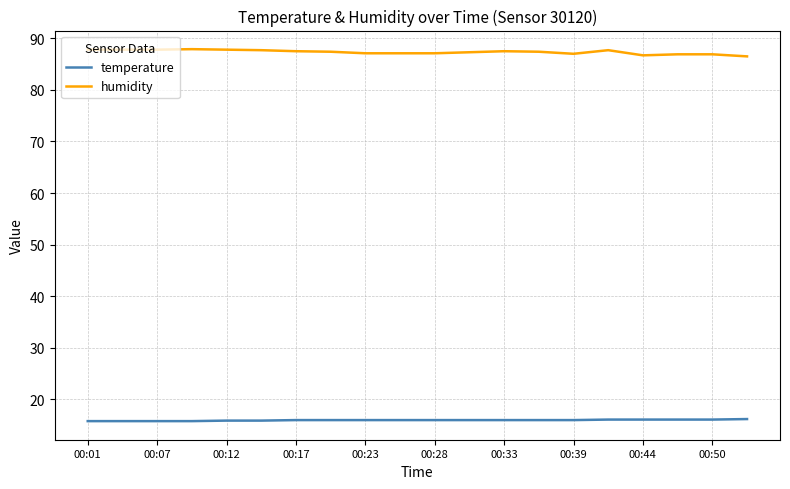

True or false: temperature and humidity intersect in this chart.

False